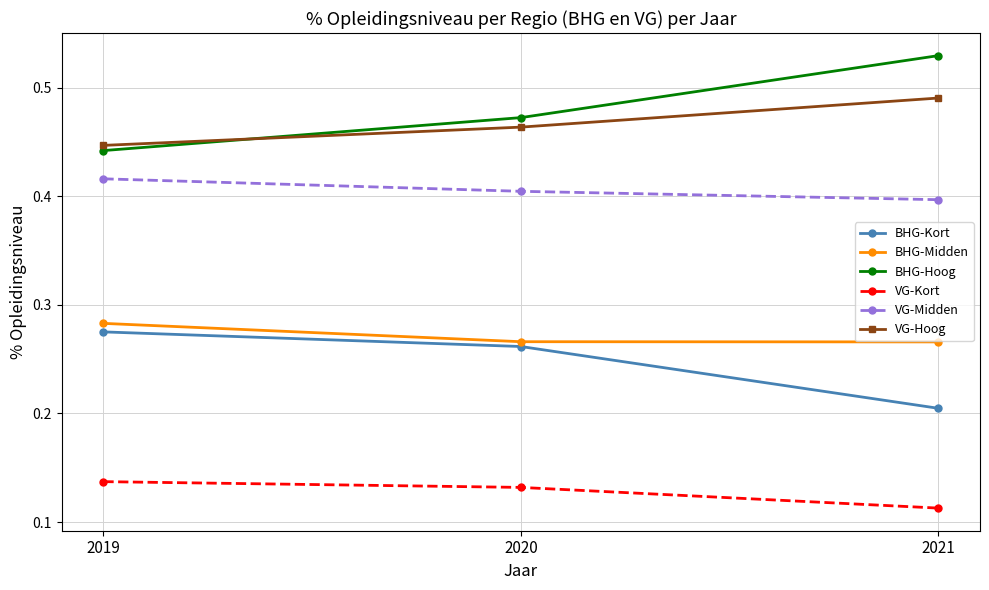

At which label is VG-Hoog closest to 0?

2019